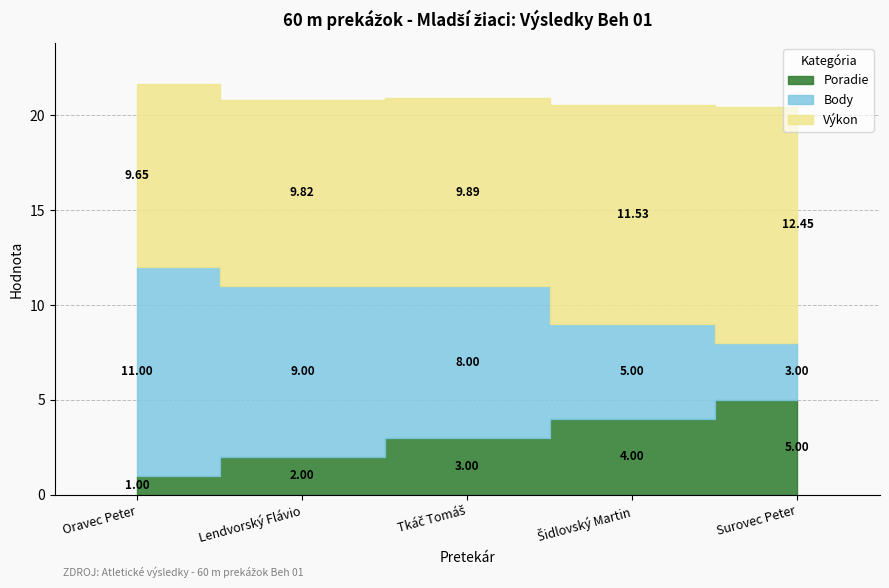

The value of Body at Lendvorský Flávio is 9.0. True or false?

True